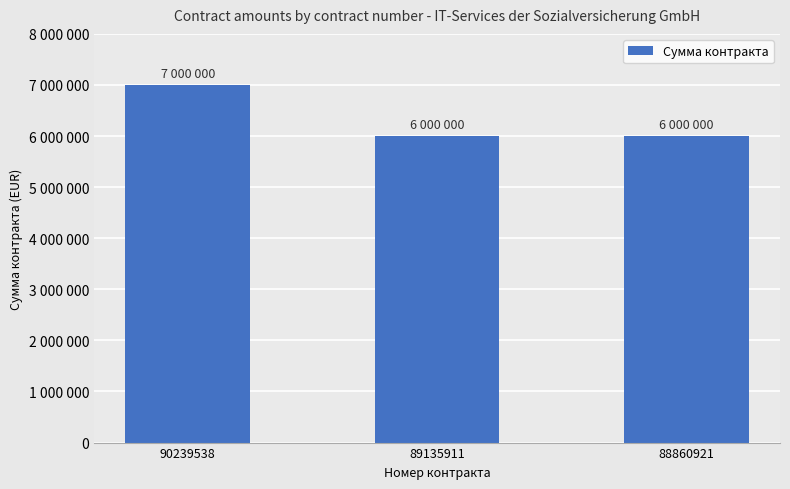

The value at 90239538 is 7000000. True or false?

True